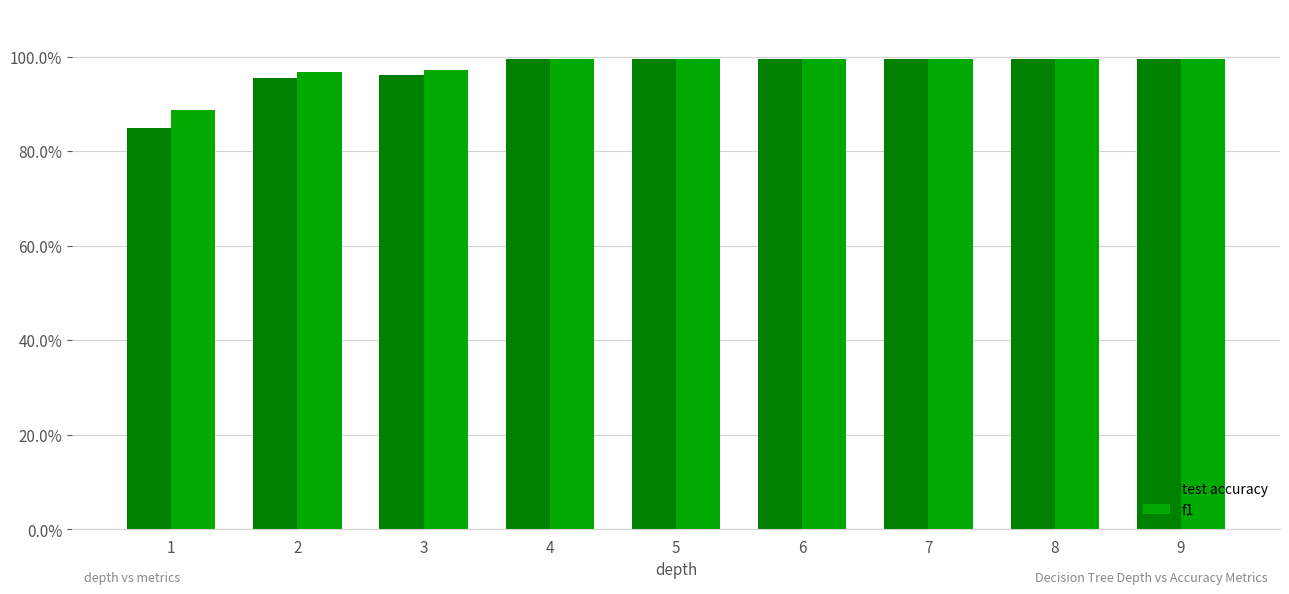

Are the bars horizontal?

No